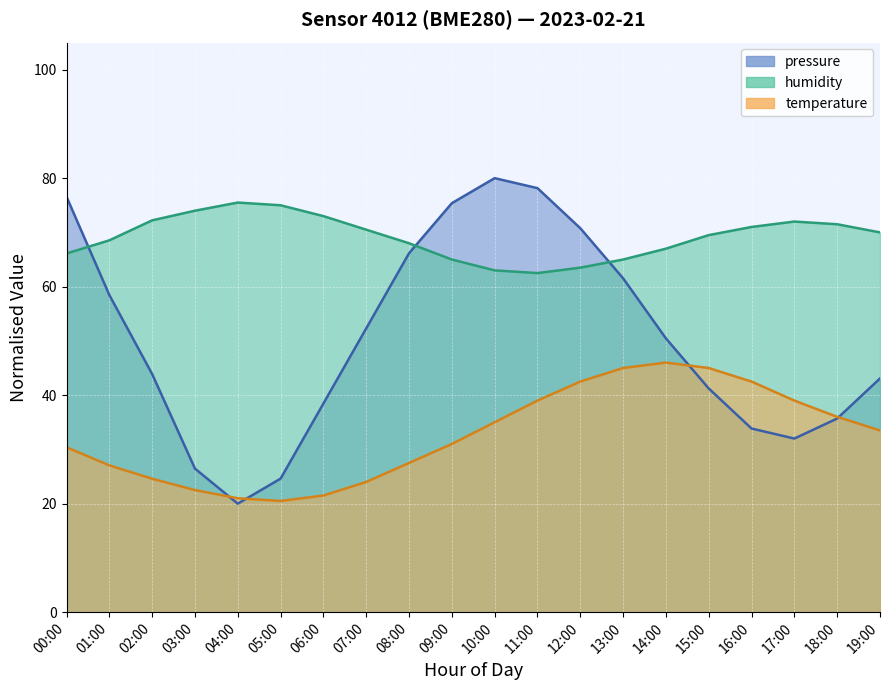

What is the label of the 3rd point from the left?

02:00